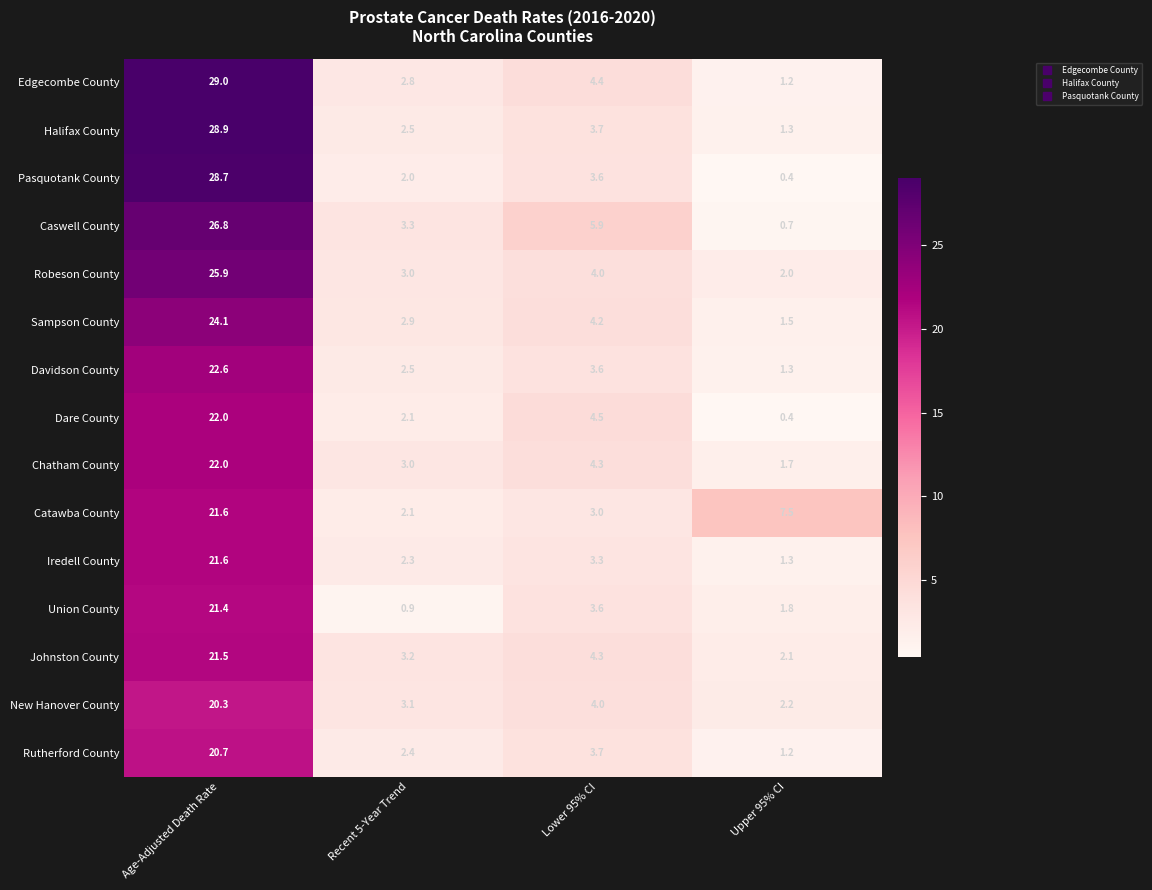

Which category has the lowest value in the Davidson County series?

Upper 95% CI